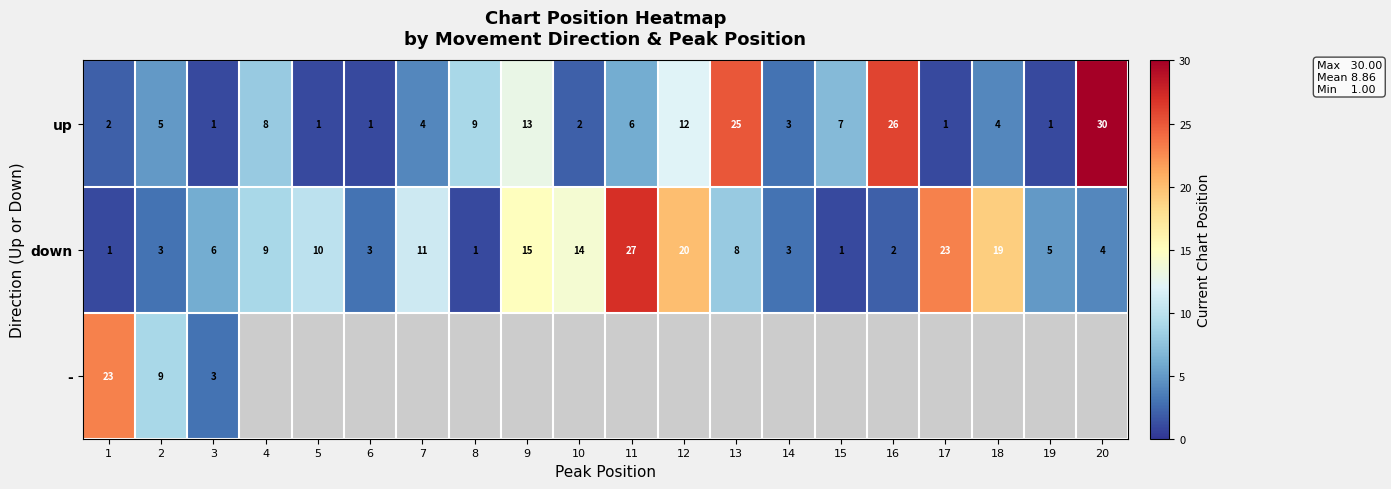

At which label is down closest to 14?

10